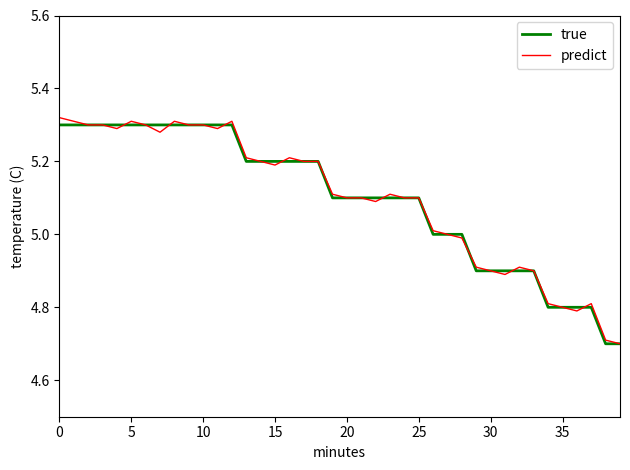

What is the smallest value displayed?

4.7